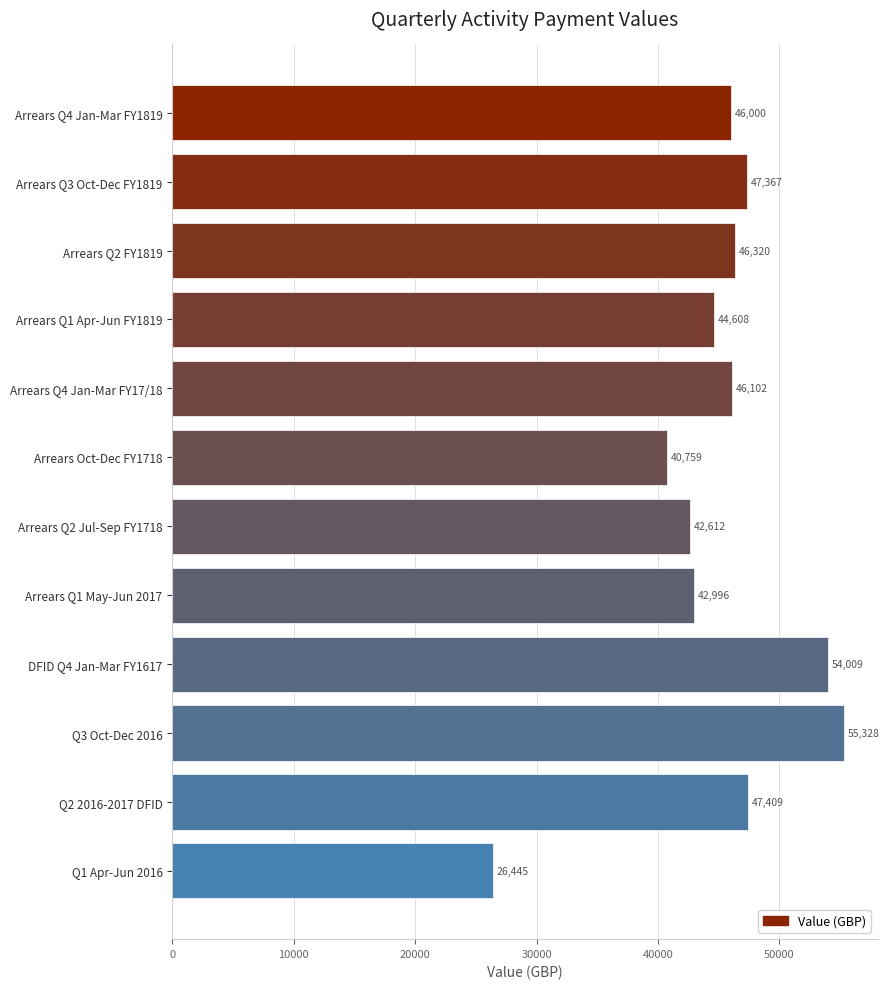

What is the ratio of the value at Q3 Oct-Dec 2016 to the value at Arrears Q2 FY1819?

1.2